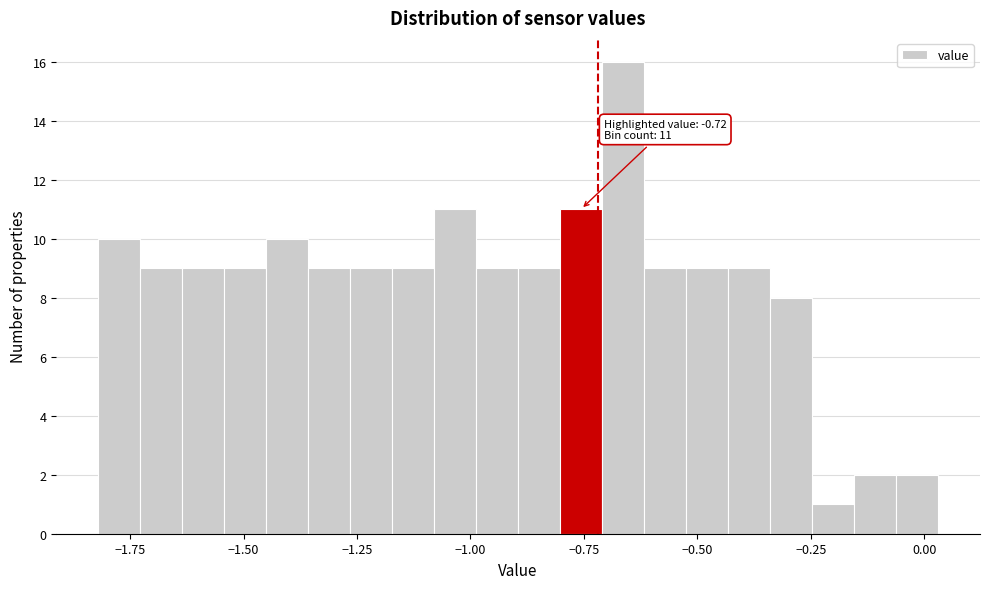

Read against the x-axis, roughly where is the centre of the tallest bar?

-0.65